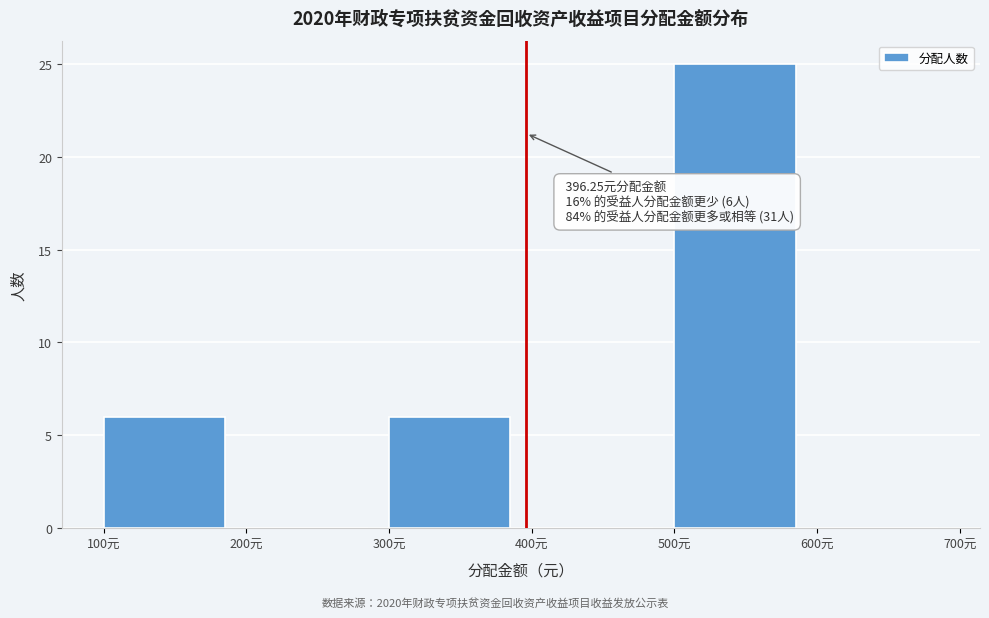

Over which range of the x-axis is the bar tallest?

500 to 600